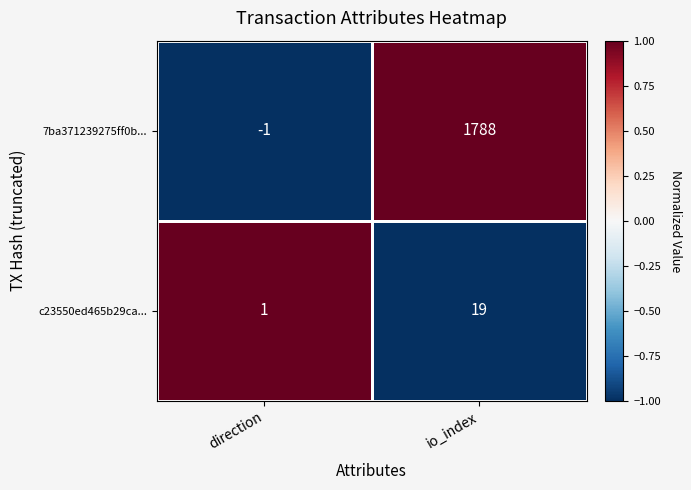

At which label is c23550ed465b29ca... closest to 10?

direction